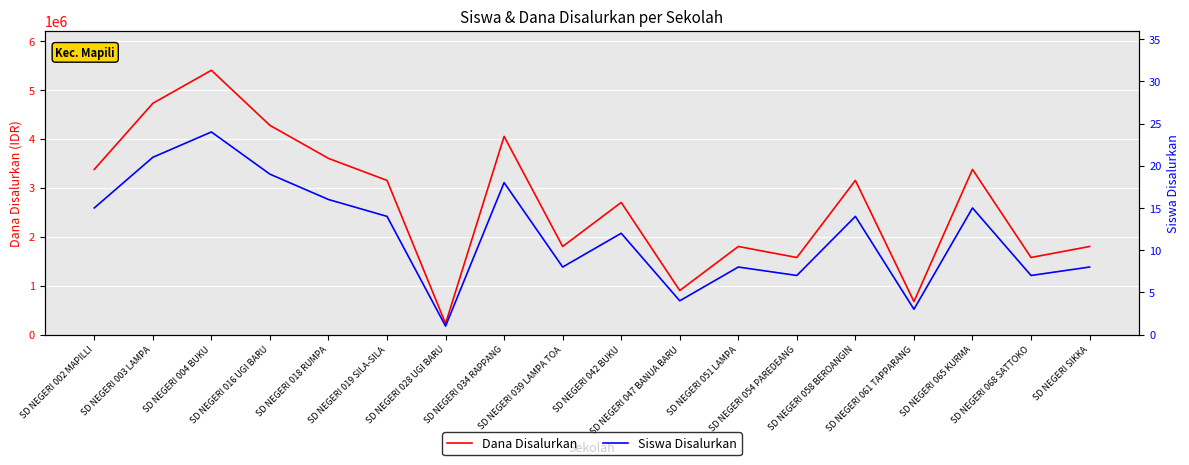

Read the Dana Disalurkan value at SD NEGERI 028 UGI BARU.

225000